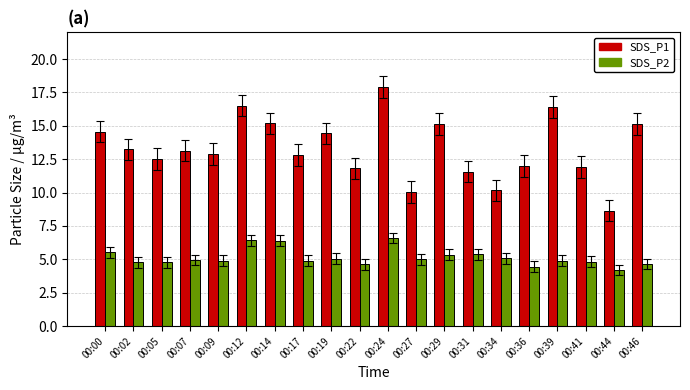

The value of SDS_P1 at 00:22 is 11.8. True or false?

True